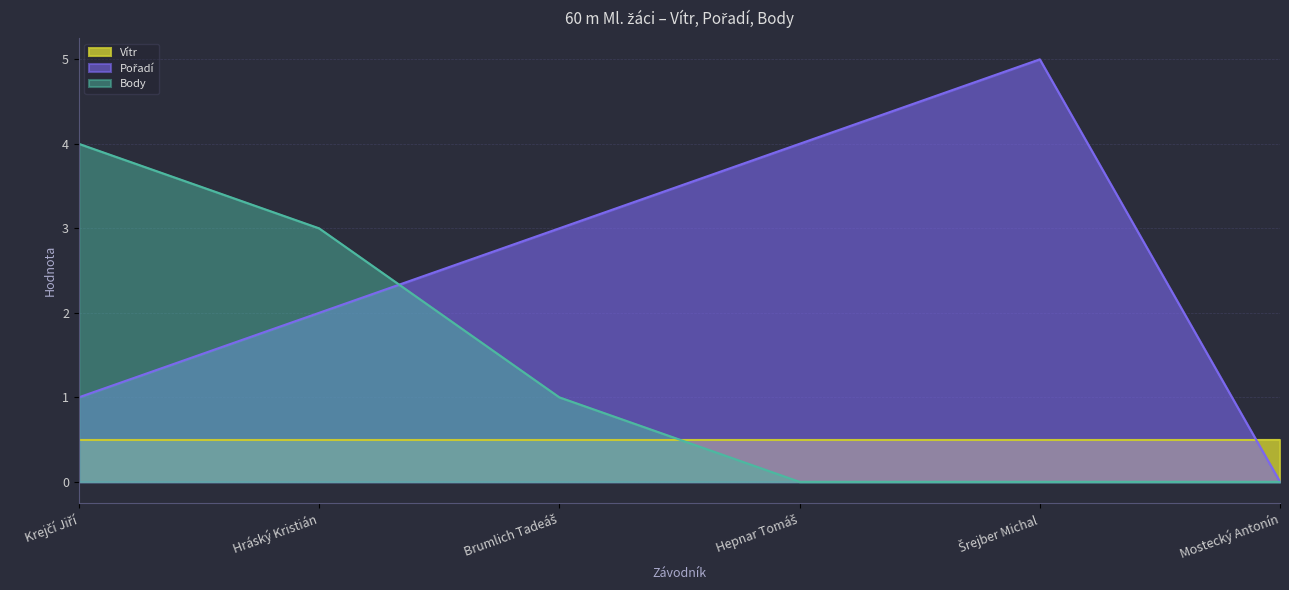

Is it true that Body equals 0.0 at Mostecký Antonín?

True